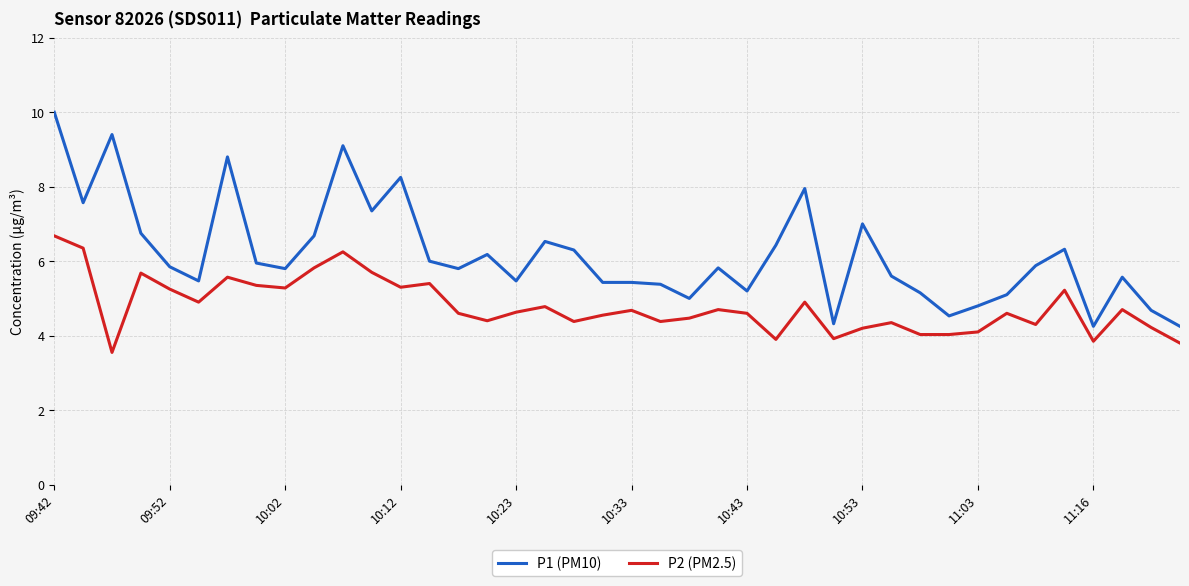

What is the maximum value shown in the chart?

10.0